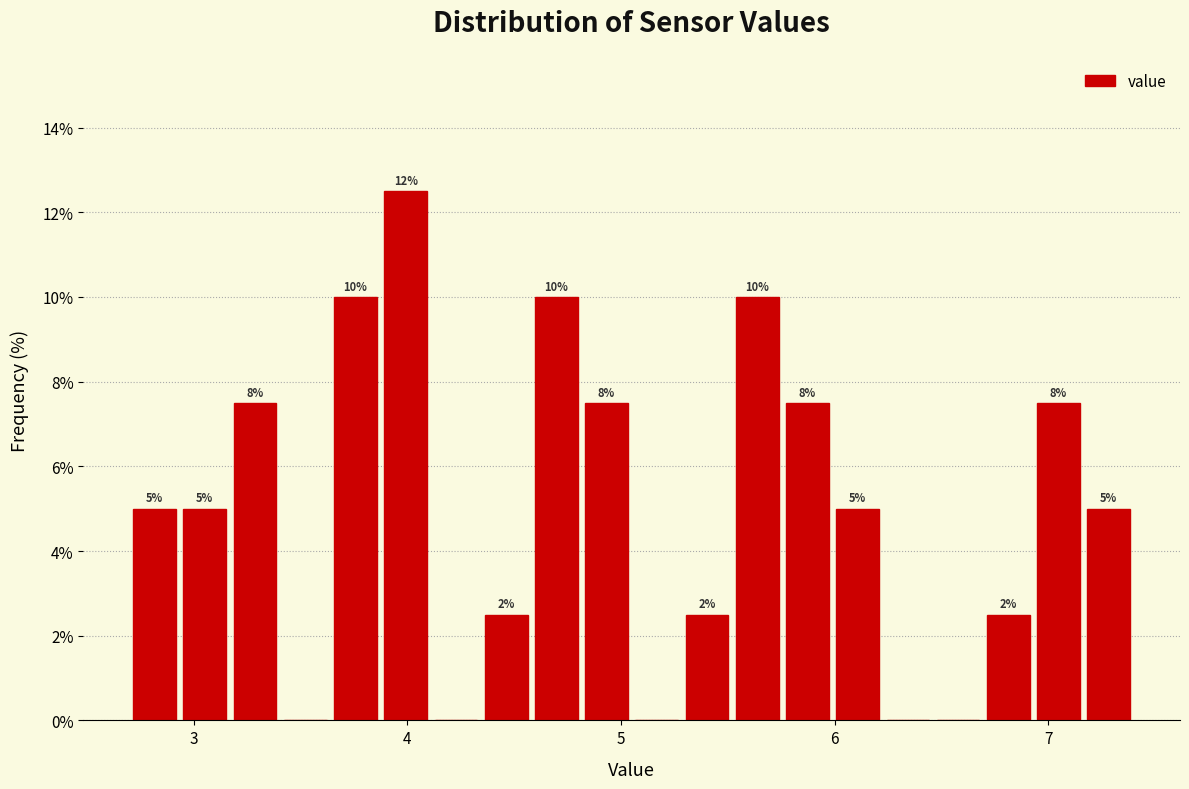

Read against the x-axis, roughly where is the centre of the tallest bar?

4.0